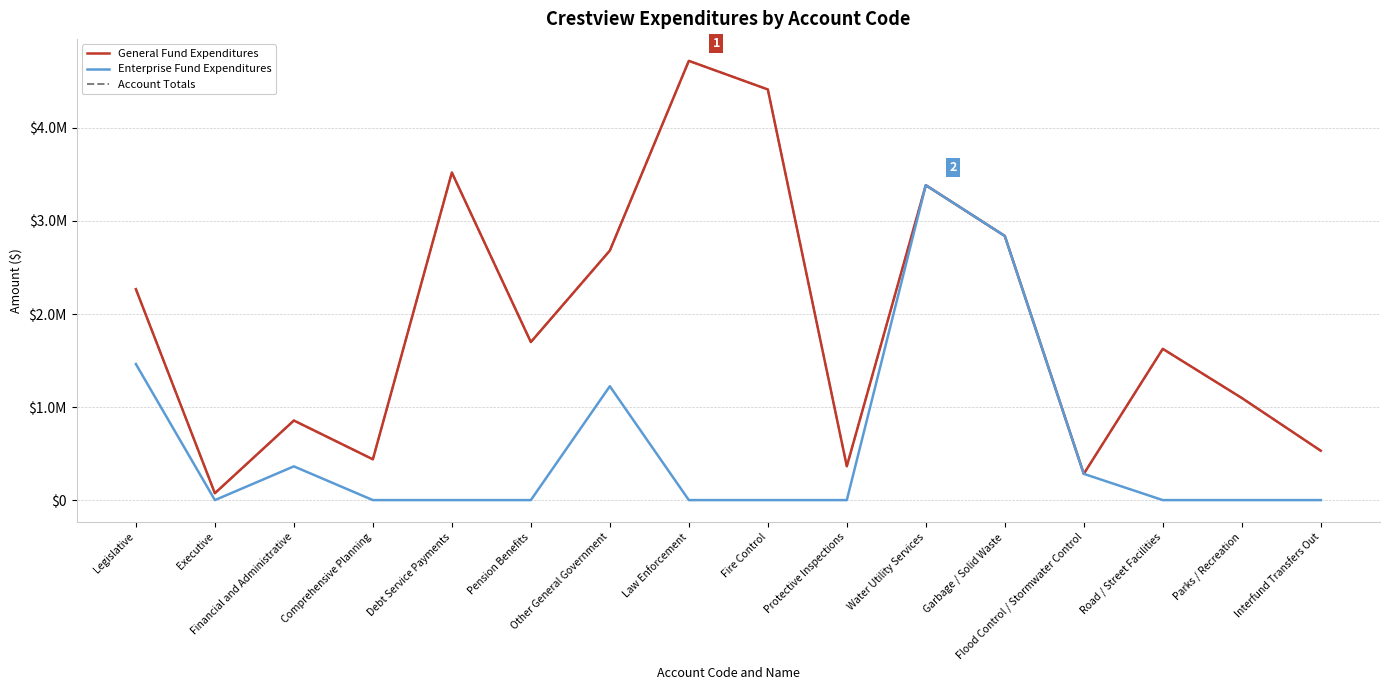

Is it true that General Fund Expenditures equals 7430670 at Fire Control?

False